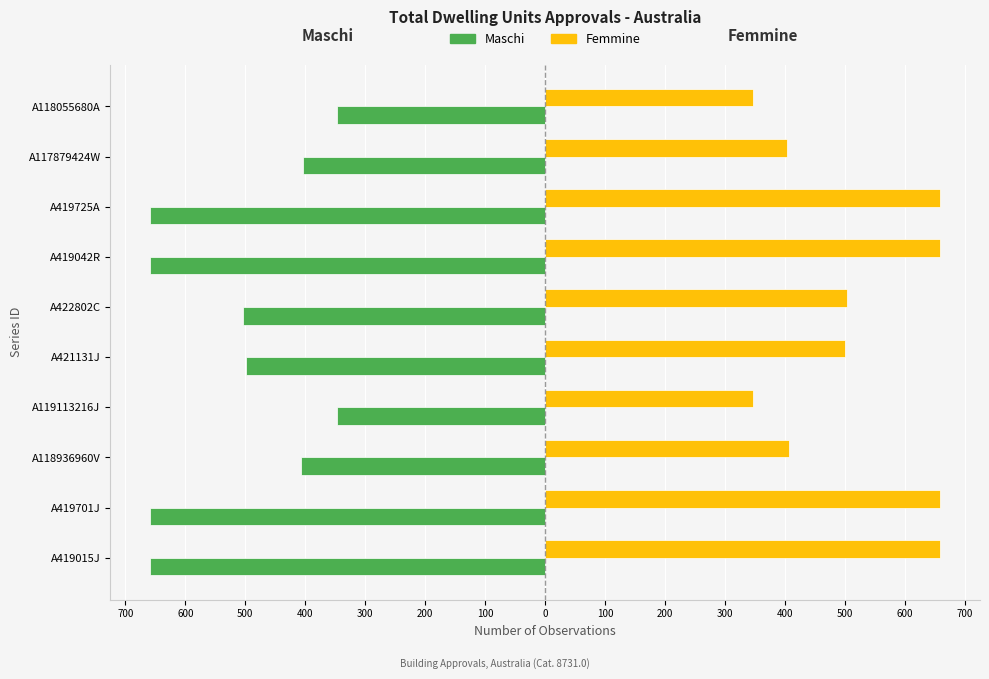

Which series has the largest range (max minus min)?

Maschi